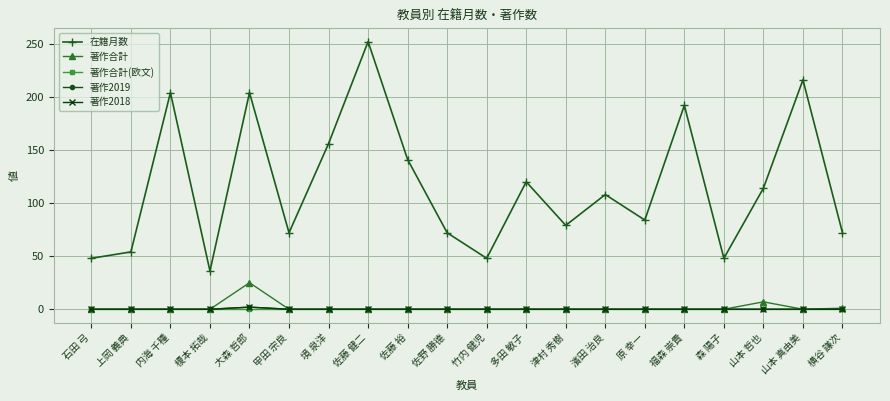

What is the difference between the highest and lowest values at 甲田 宗良?

72